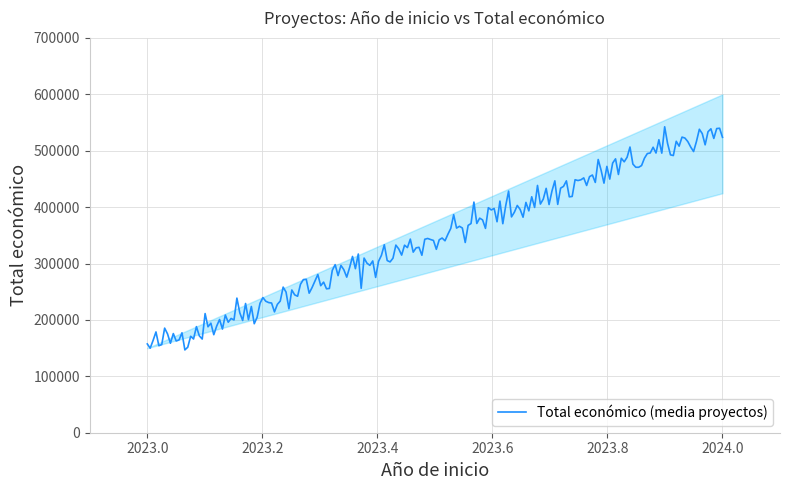

Which series has the largest total across all categories?

Total económico